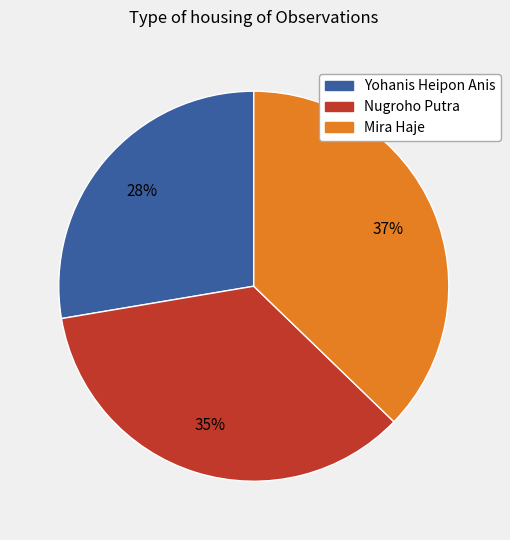

The Mira Haje slice represents 37% of the pie. True or false?

True